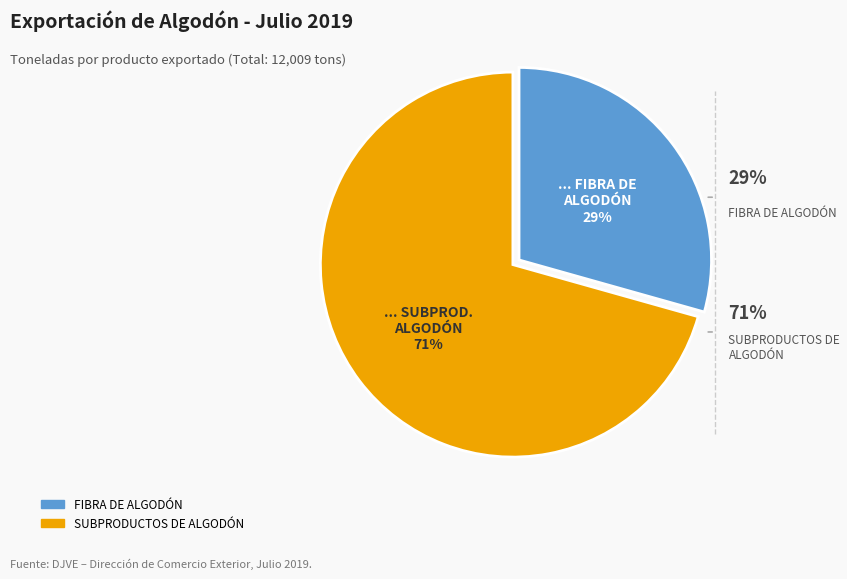

How many slices are in this pie chart?

2